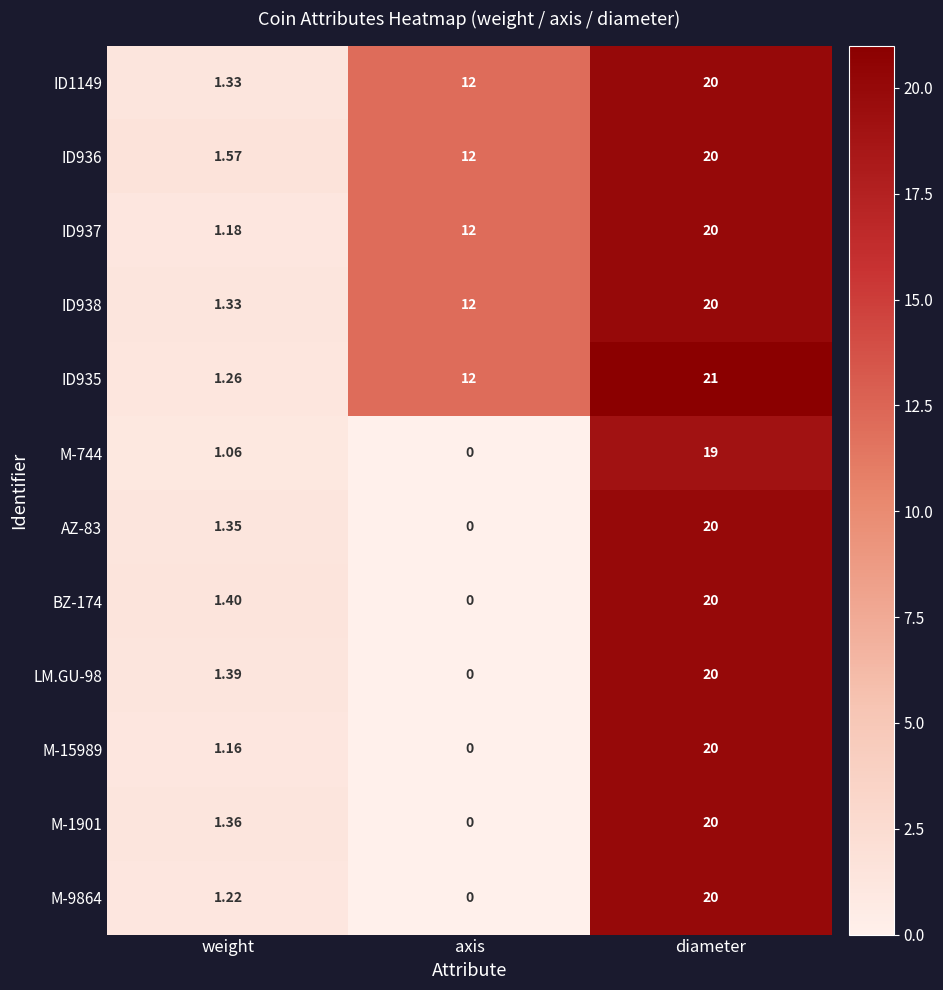

Which category has the highest value across all series?

diameter